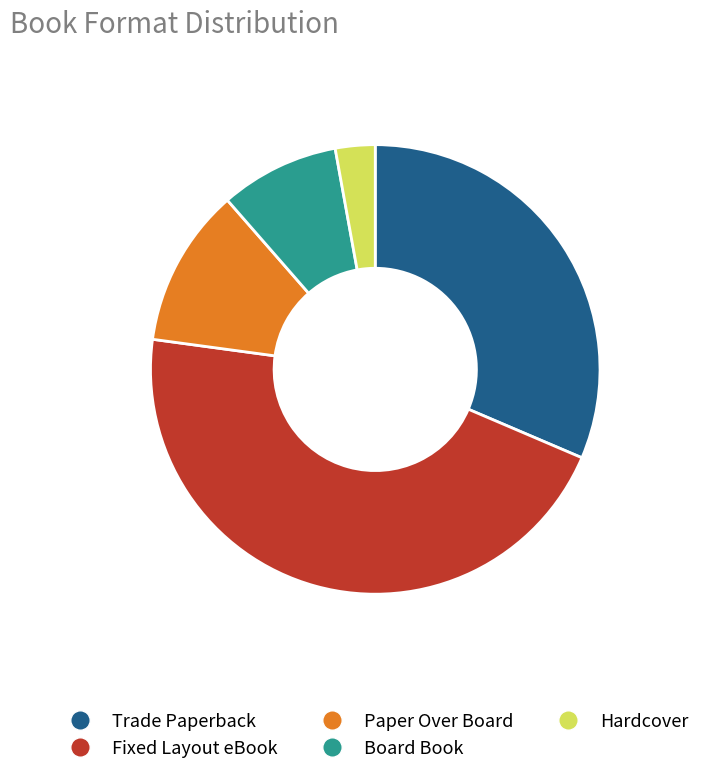

Do Fixed Layout eBook and Trade Paperback together represent more than half of the pie?

Yes